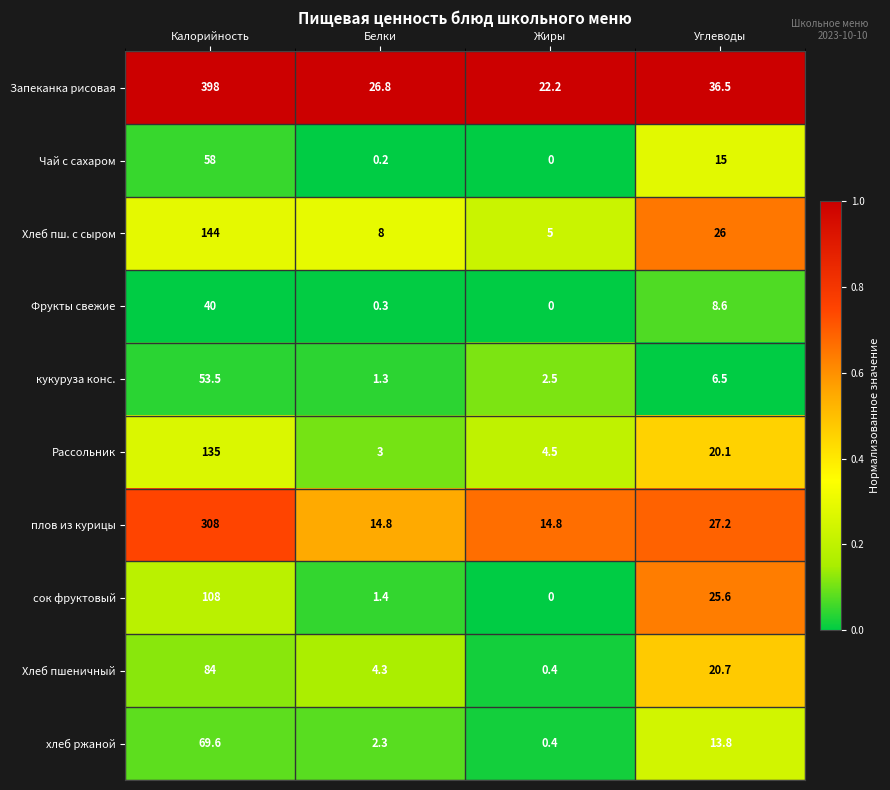

What is the difference between the highest and lowest values at Углеводы?

30.0